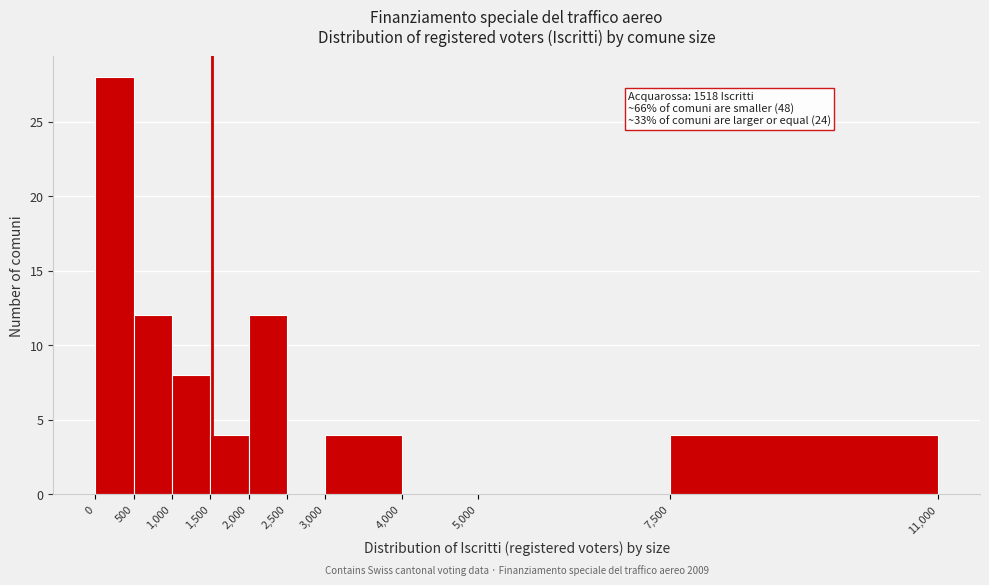

Which range on the x-axis has the tallest bar?

0 to 500